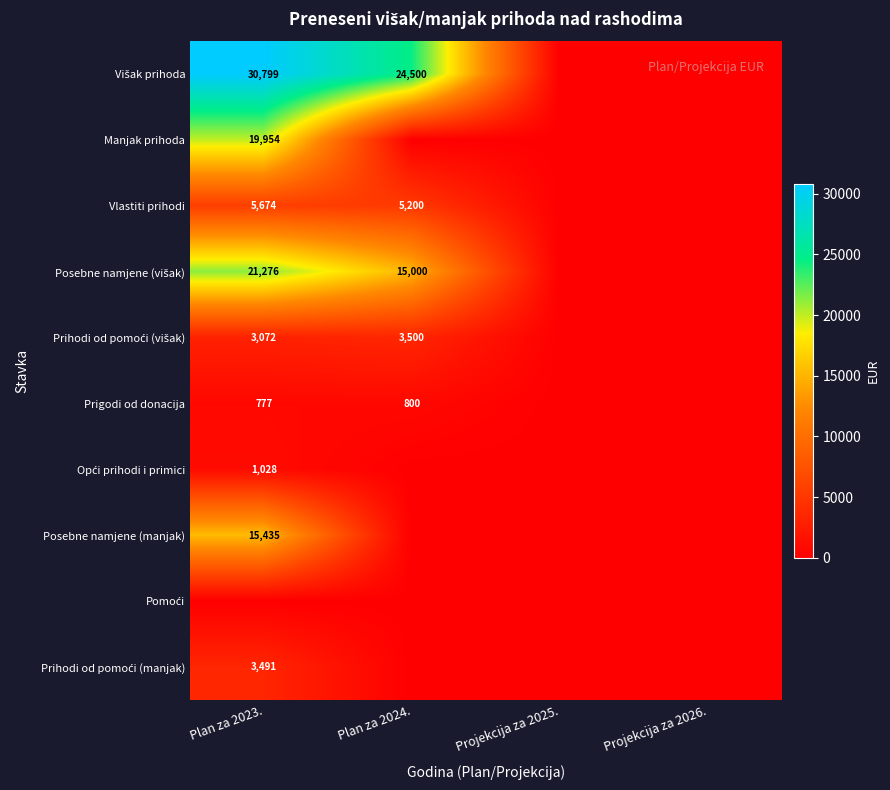

The value of Višak prihoda at Projekcija za 2025. is -10829. True or false?

False